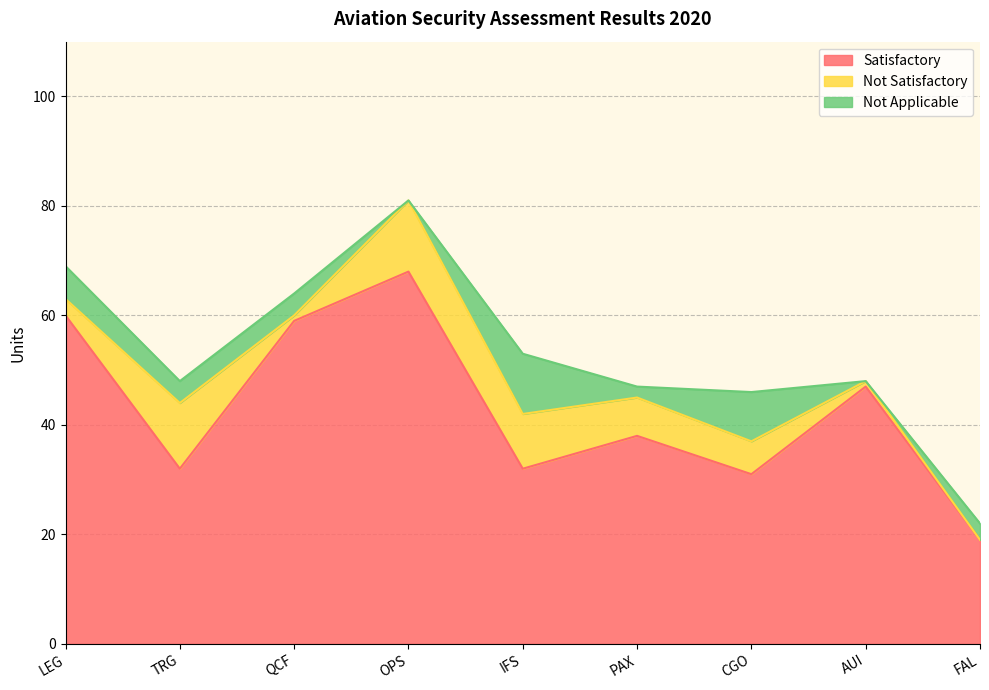

What is the highest value of the Not Applicable series?

11